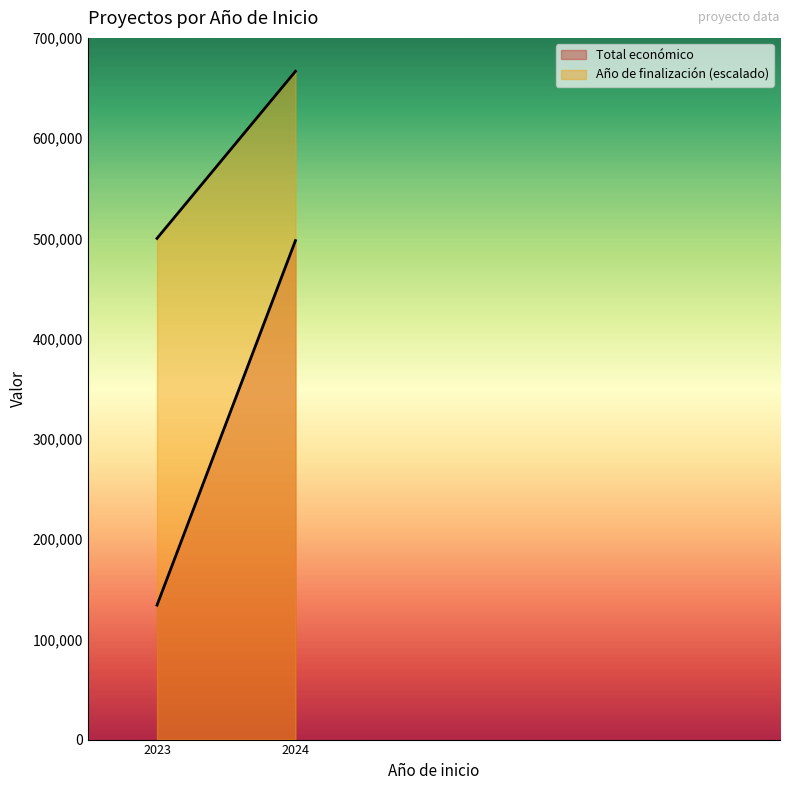

Which series has the largest total across all categories?

Año de finalización (escalado)